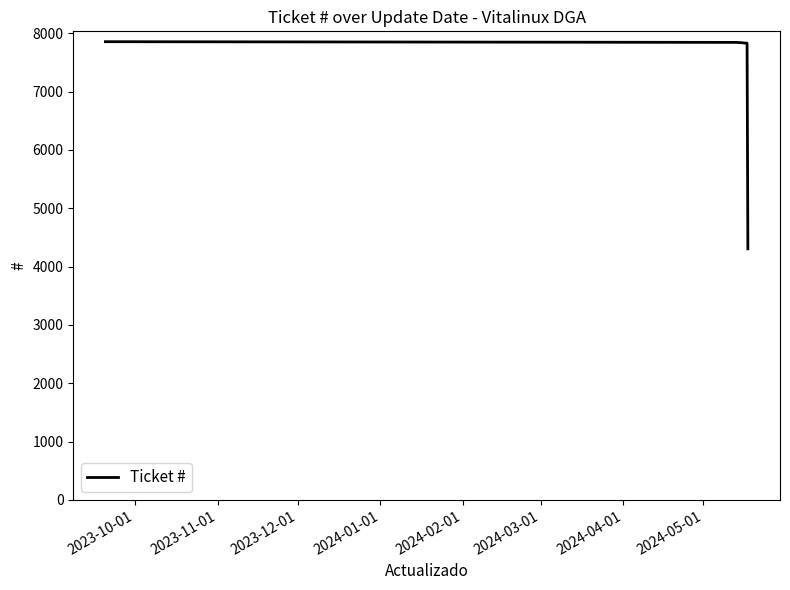

What is the smallest value displayed?

4305